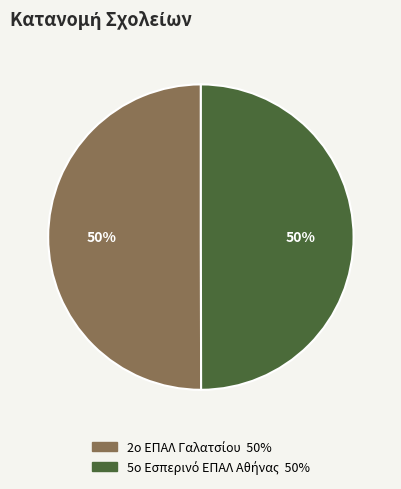

To the nearest percent, what is the average slice percentage?

50%